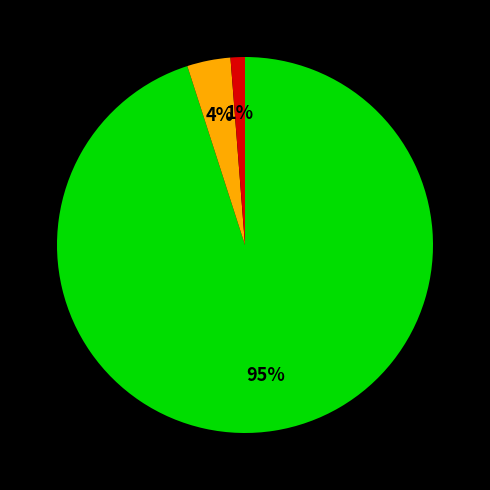

Is there a majority slice in this chart?

Yes